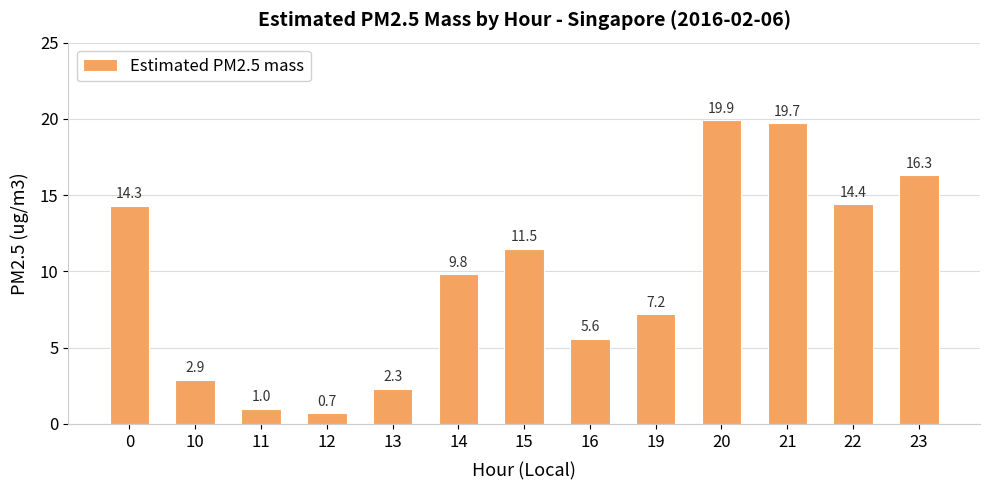

True or false: the data shows 24.2 at 22.

False